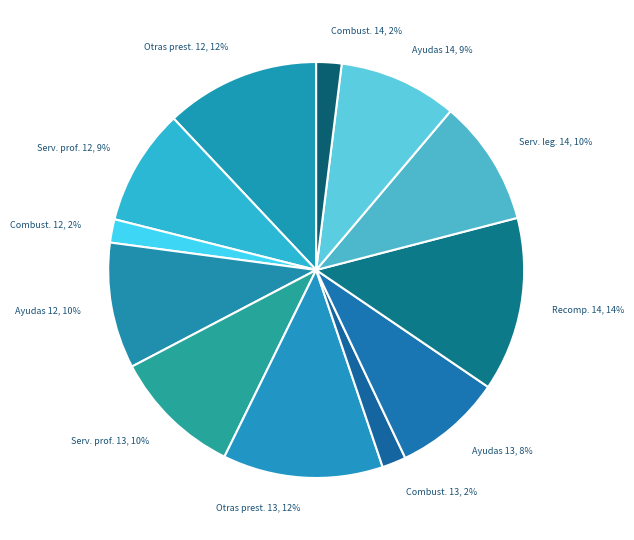

To the nearest percent, what is the combined percentage of Combust. 14 and Otras prest. 13?

14%